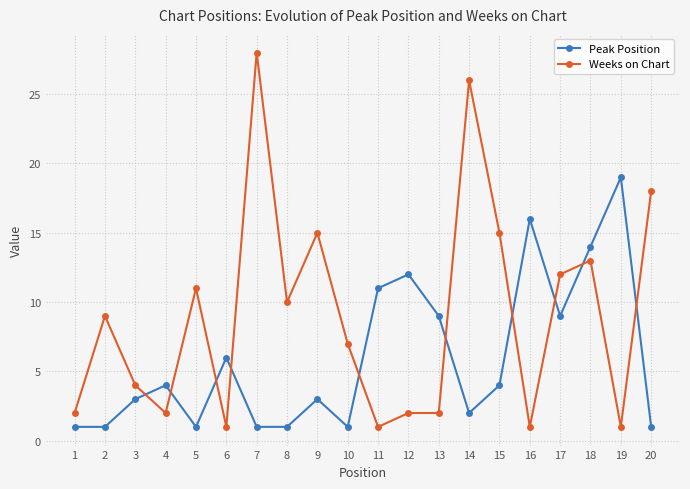

How many values in the Peak Position series are below 4?

10